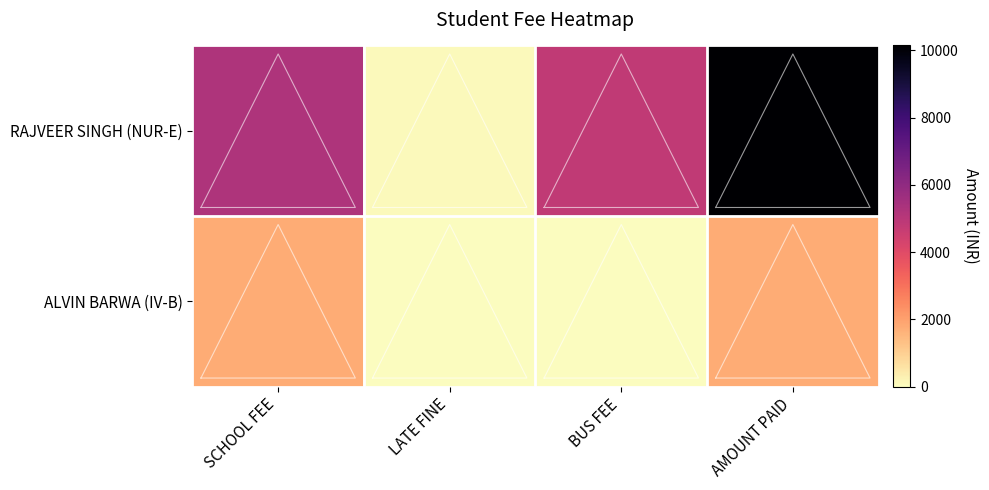

What is the total value across all series at LATE FINE?

100